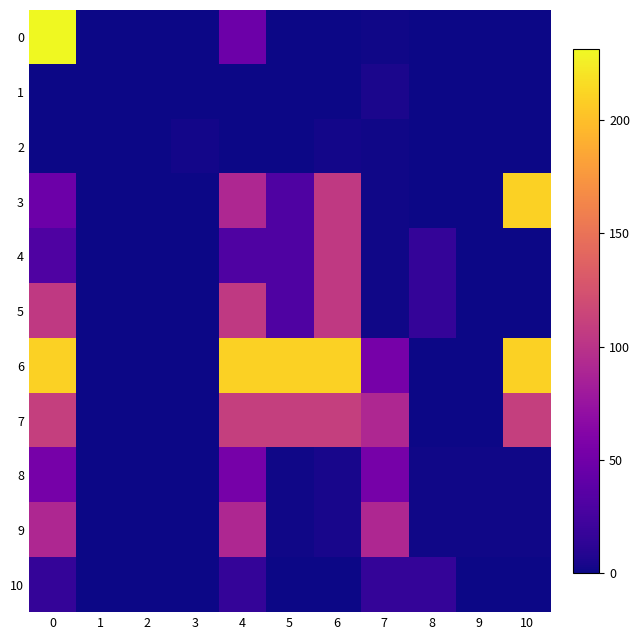

Which series has the largest total across all categories?

6